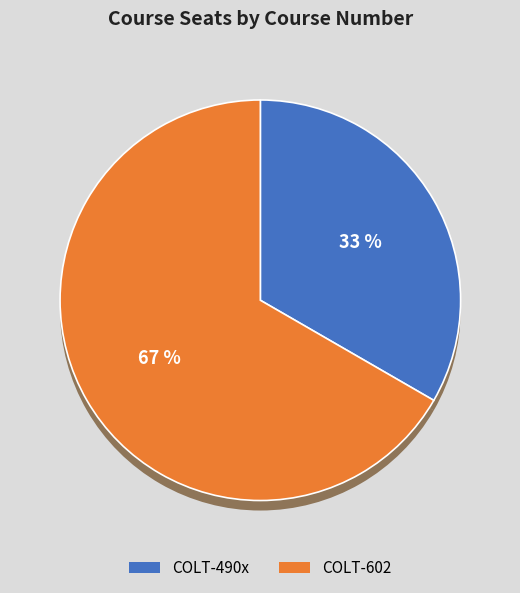

Which category accounts for the majority?

COLT-602